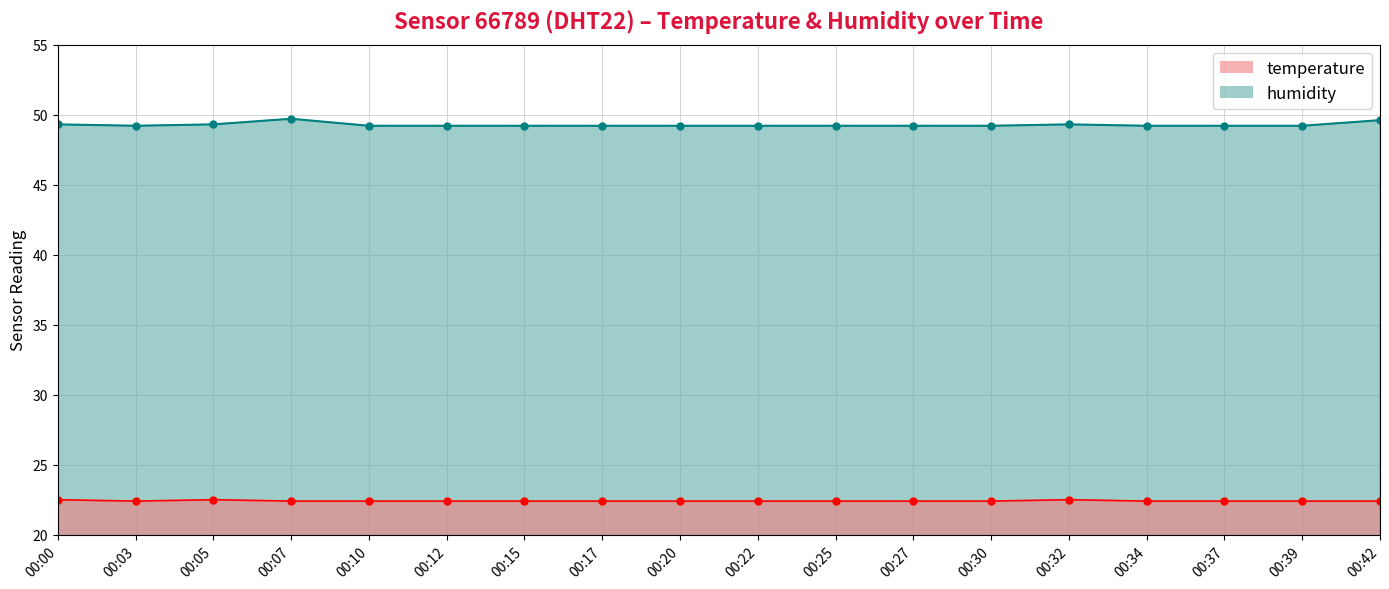

Where is the first local maximum for humidity?

00:07